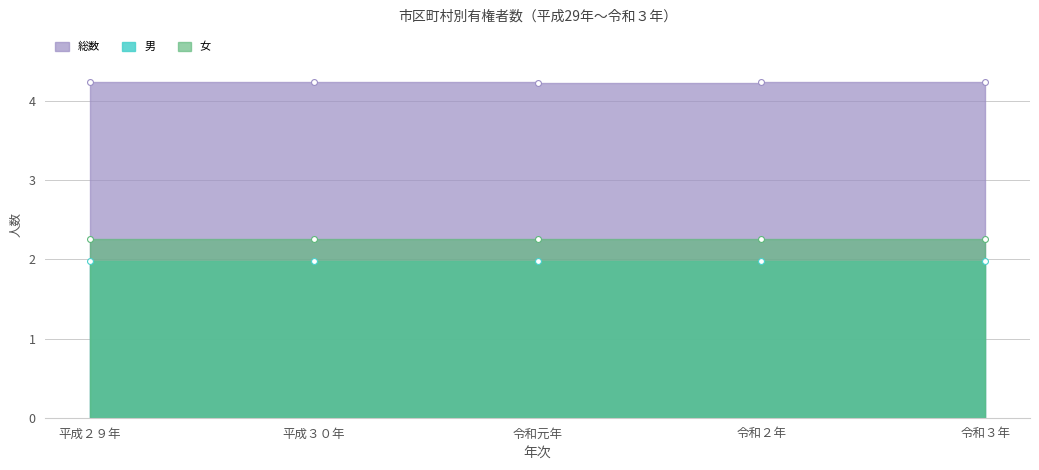

At how many categories does at least one series exceed 2?

5